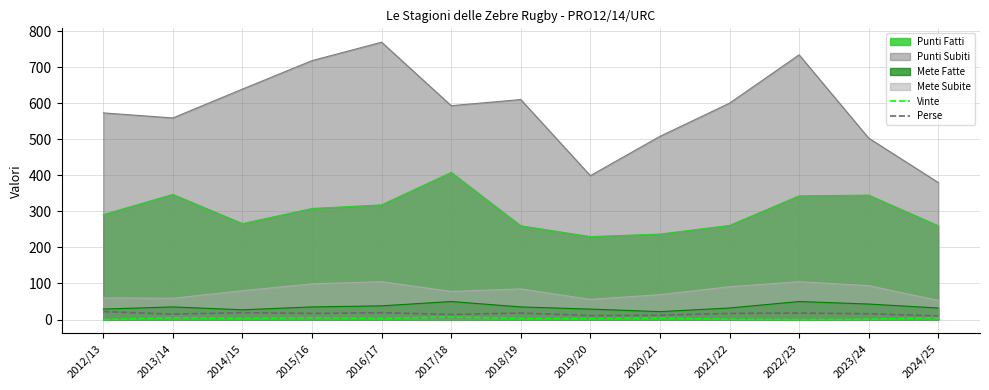

At which label does Perse first exceed 17?

2012/13